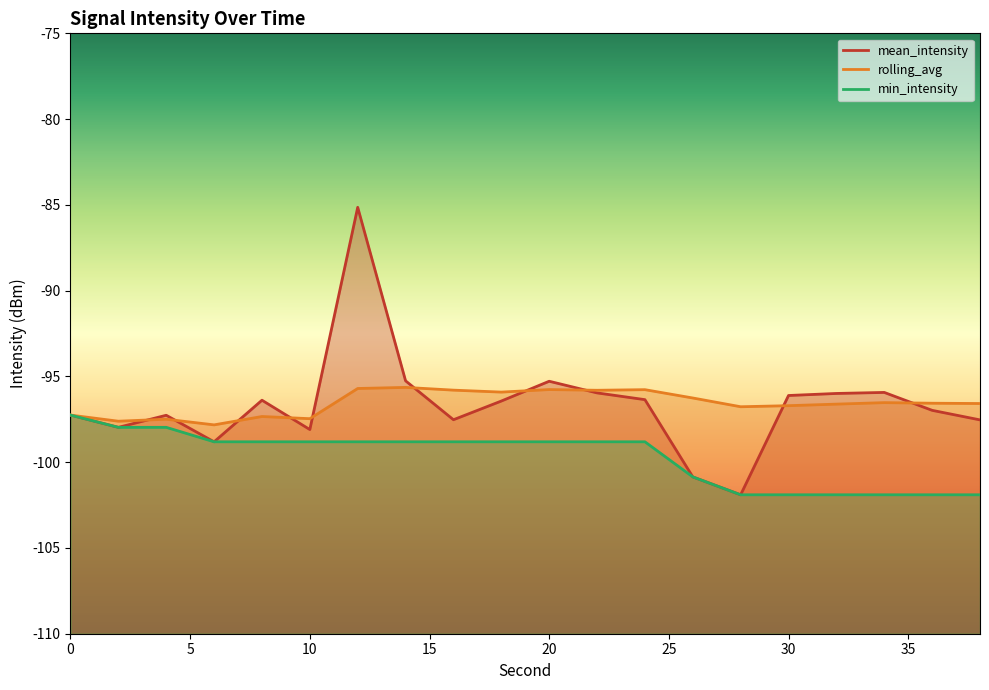

What is the total value across all series at 24?

-290.9